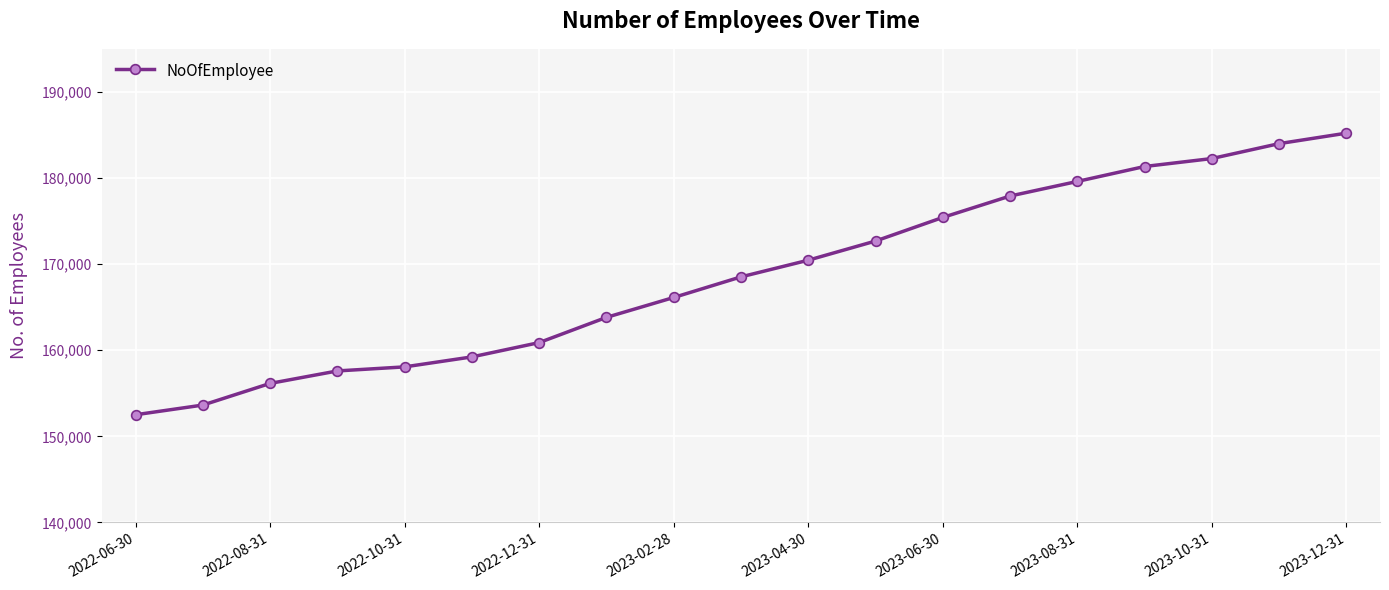

What is the minimum value shown in the chart?

152510